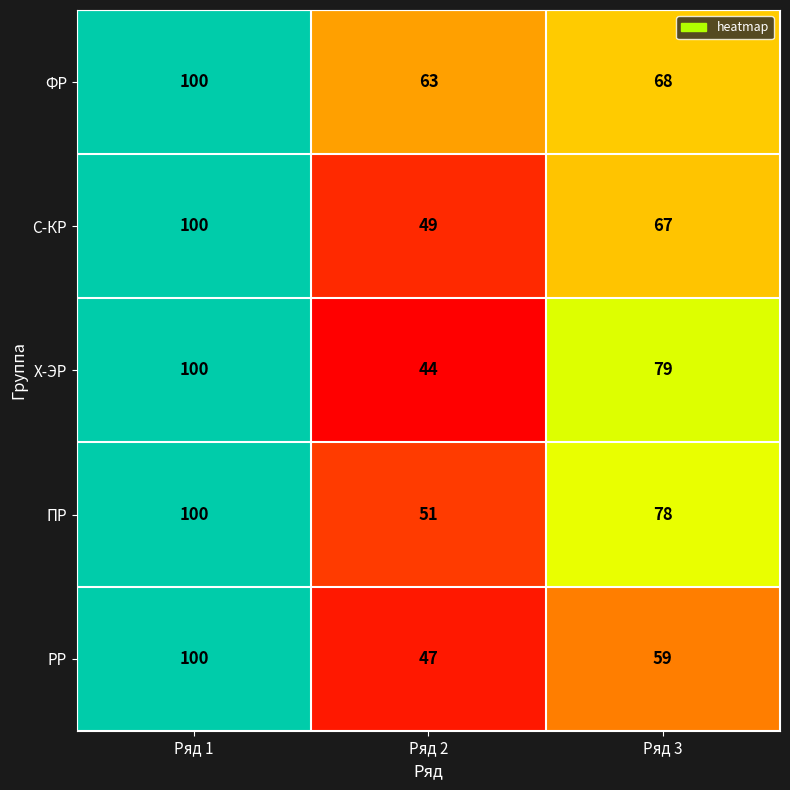

Rank the series at Ряд 2 from lowest to highest value.

Х-ЭР, РР, С-КР, ПР, ФР